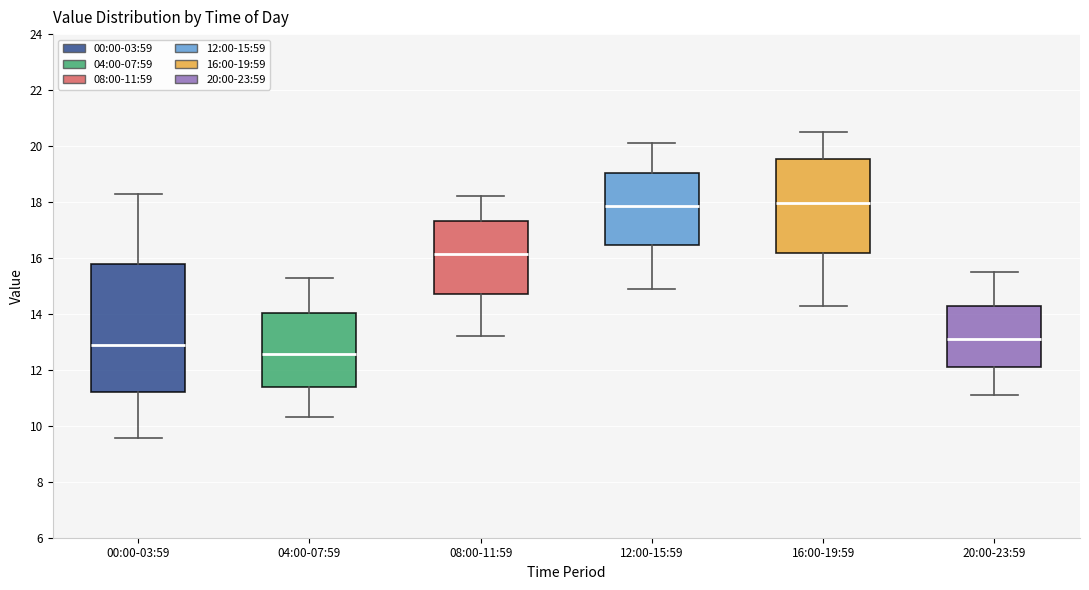

Where is the lower edge of the box for 12:00-15:59 on the y-axis? The values are not printed on the chart, so give them approximately, as read against the axis.

16.4